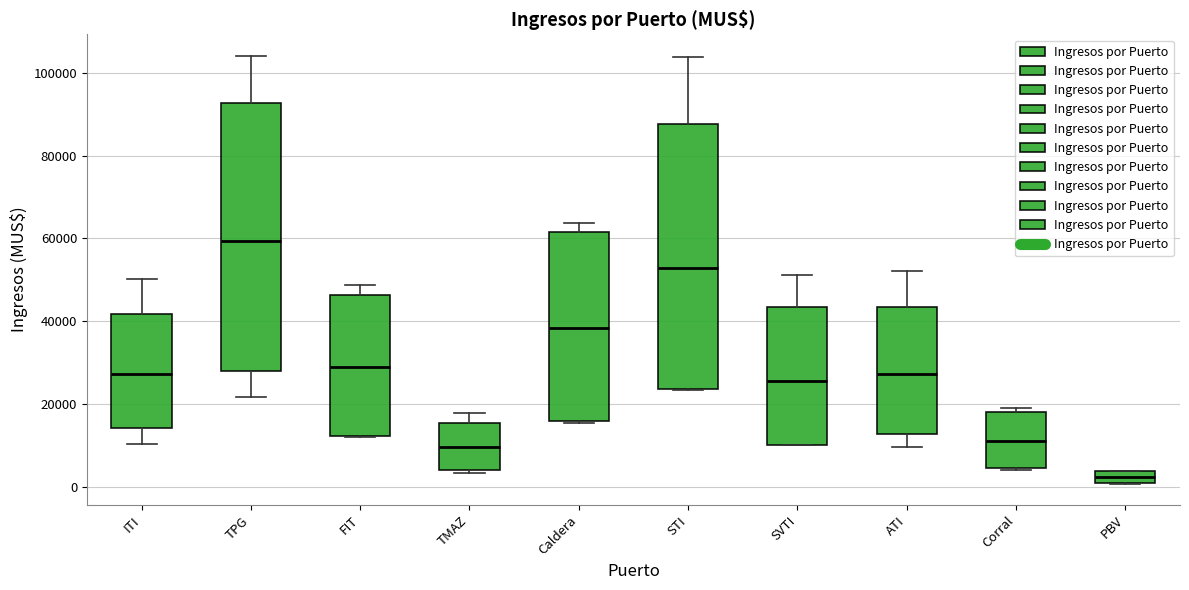

Where is the lower edge of the box for PBV on the y-axis? The values are not printed on the chart, so give them approximately, as read against the axis.

0